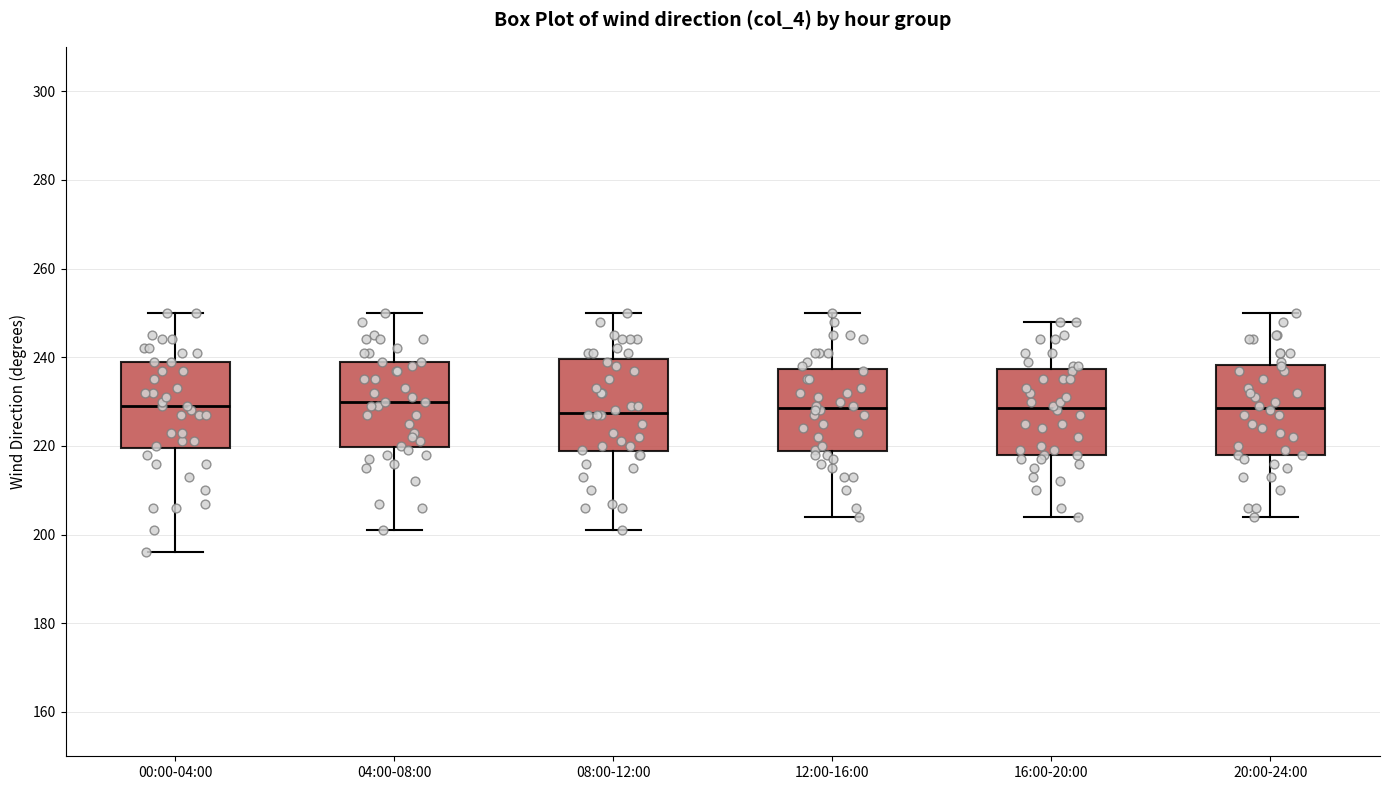

Reading left to right, transcribe this box plot: for each box, give where its median line is, the range the box spans, and where its two whiskers end, as read against the y-axis. The values are not printed on the chart, so give them approximately, as read against the axis.

00:00-04:00: median 230, box 220 to 240, whiskers 196 to 250
04:00-08:00: median 230, box 220 to 240, whiskers 202 to 250
08:00-12:00: median 228, box 218 to 240, whiskers 202 to 250
12:00-16:00: median 228, box 218 to 238, whiskers 204 to 250
16:00-20:00: median 228, box 218 to 238, whiskers 204 to 248
20:00-24:00: median 228, box 218 to 238, whiskers 204 to 250